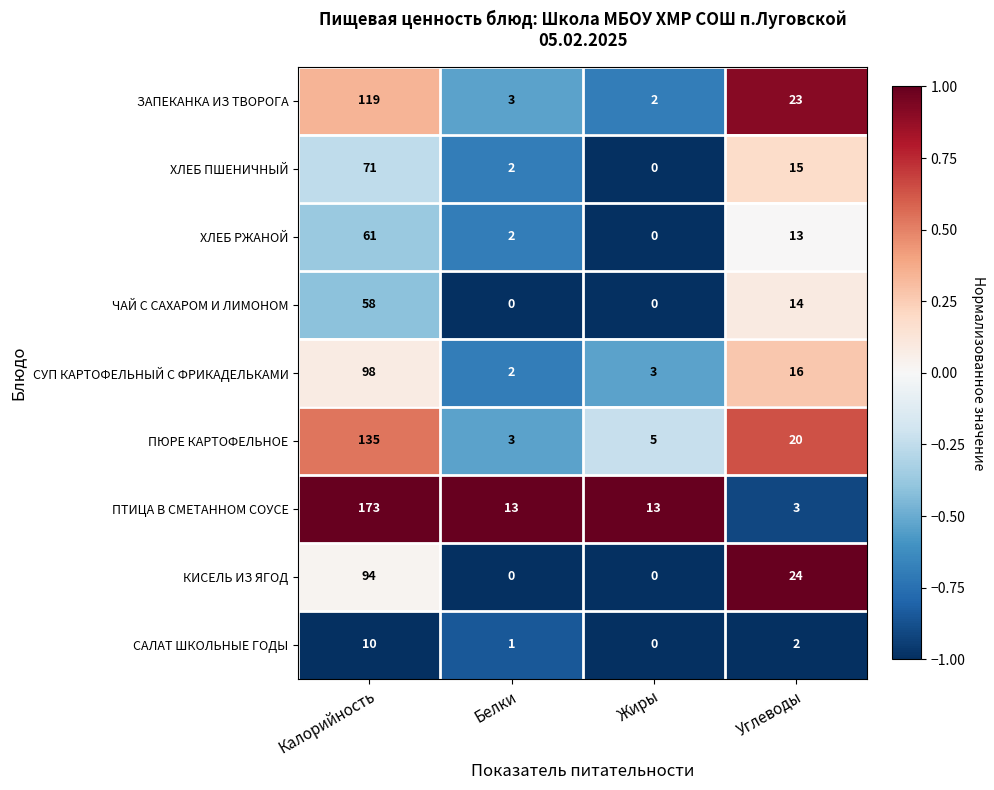

What value does the ПЮРЕ КАРТОФЕЛЬНОЕ series have at Углеводы, to the nearest 5?

20